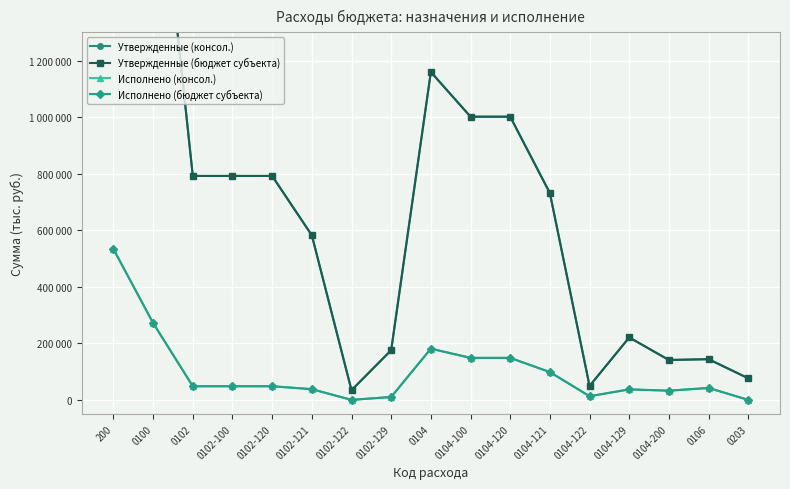

Is the value of Исполнено (консол.) at 0104 greater than the value of Исполнено (бюджет субъекта) at 0100?

No